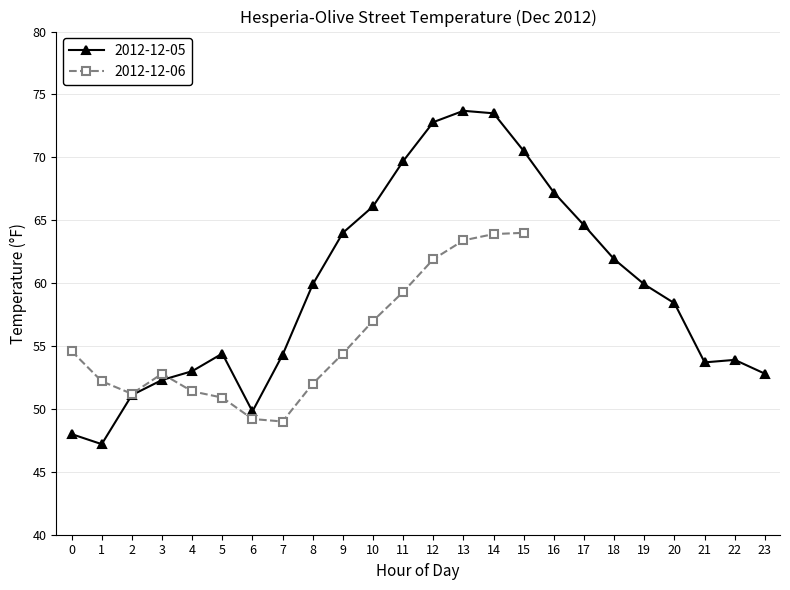

How many points are higher than both their immediate neighbors (excluding endpoints)?

3